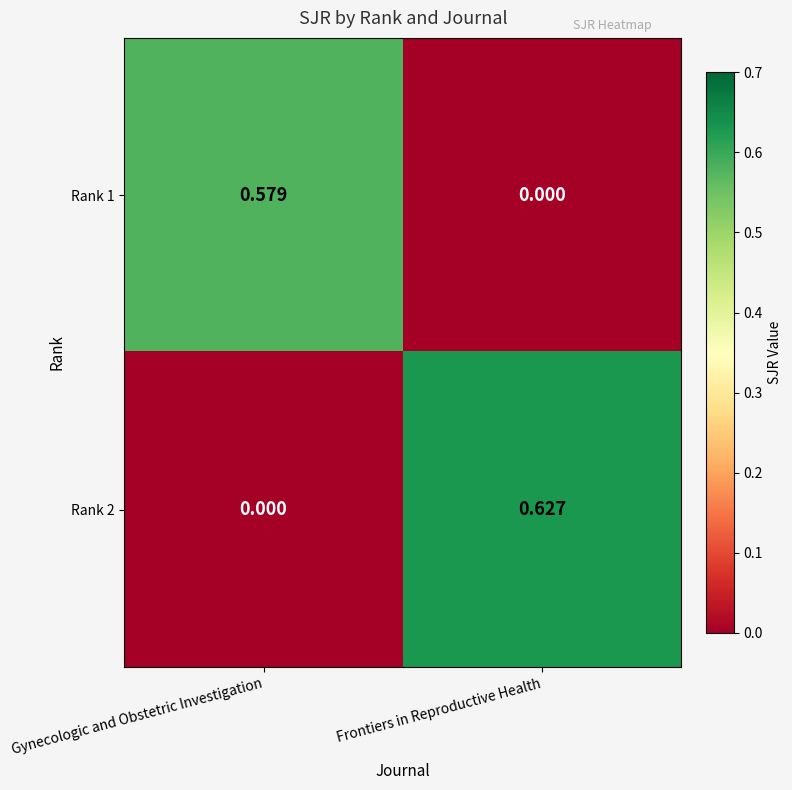

List the labels in order of Rank 2 value, smallest first.

Gynecologic and Obstetric Investigation, Frontiers in Reproductive Health